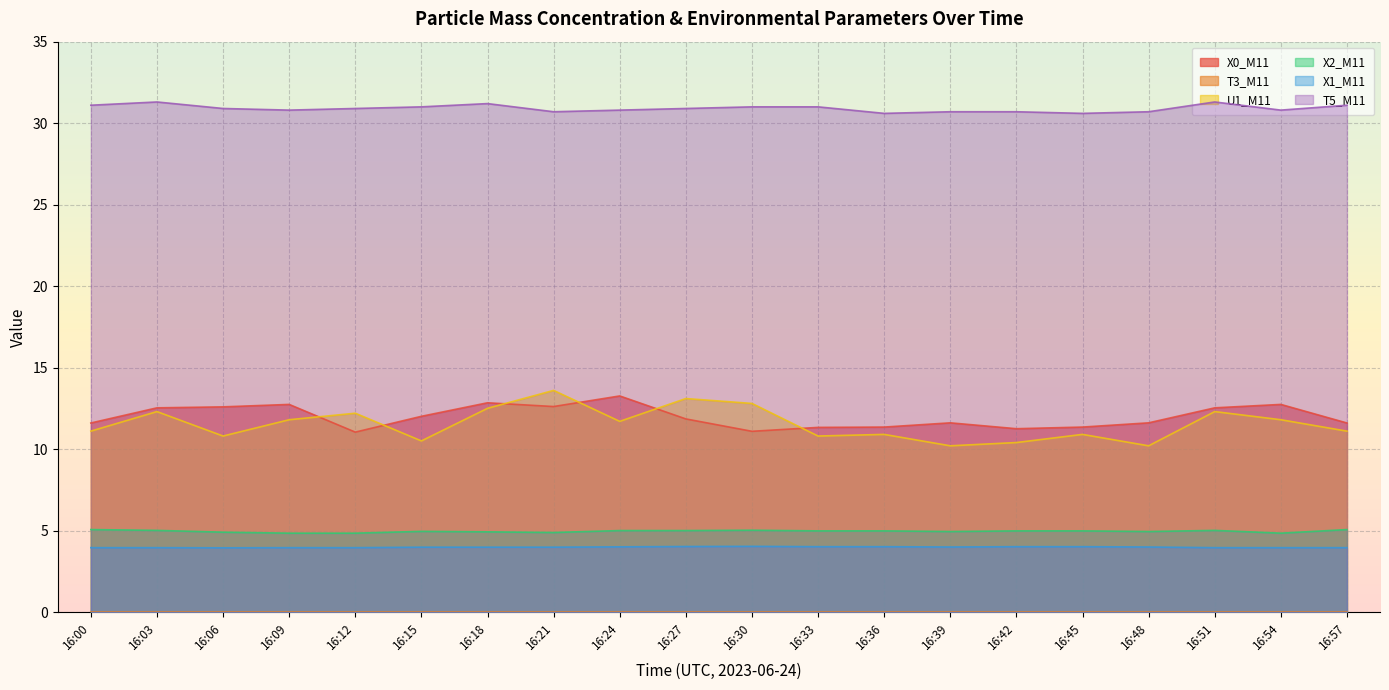

At how many categories does at least one series exceed 14?

20